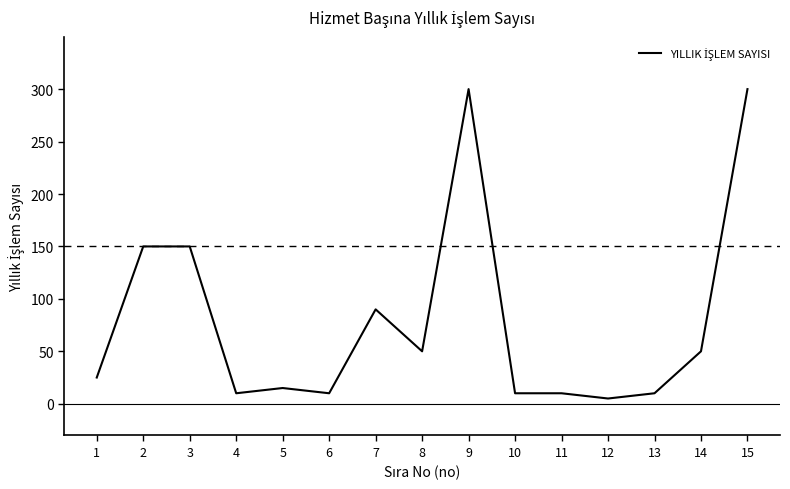

Count the number of data series in this chart.

1